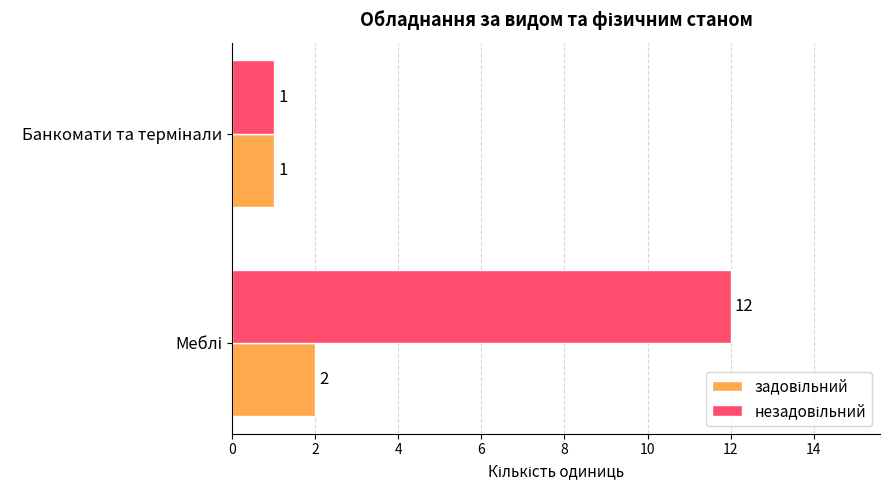

What is the greatest value displayed?

12